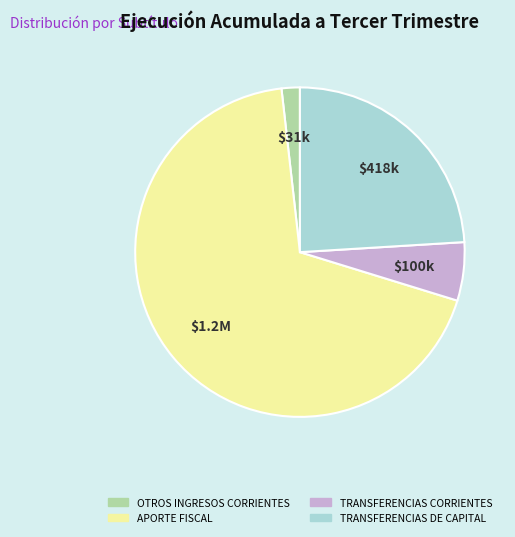

Which slice represents more than half of the pie?

$1.2M